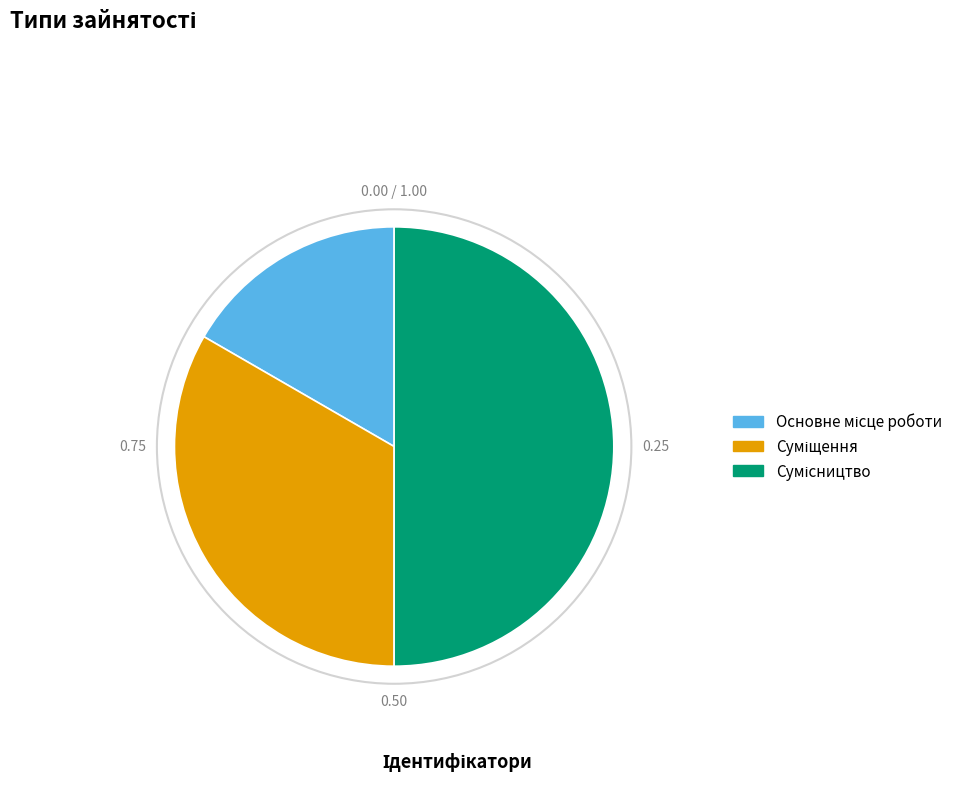

Count the number of slices in the pie.

3